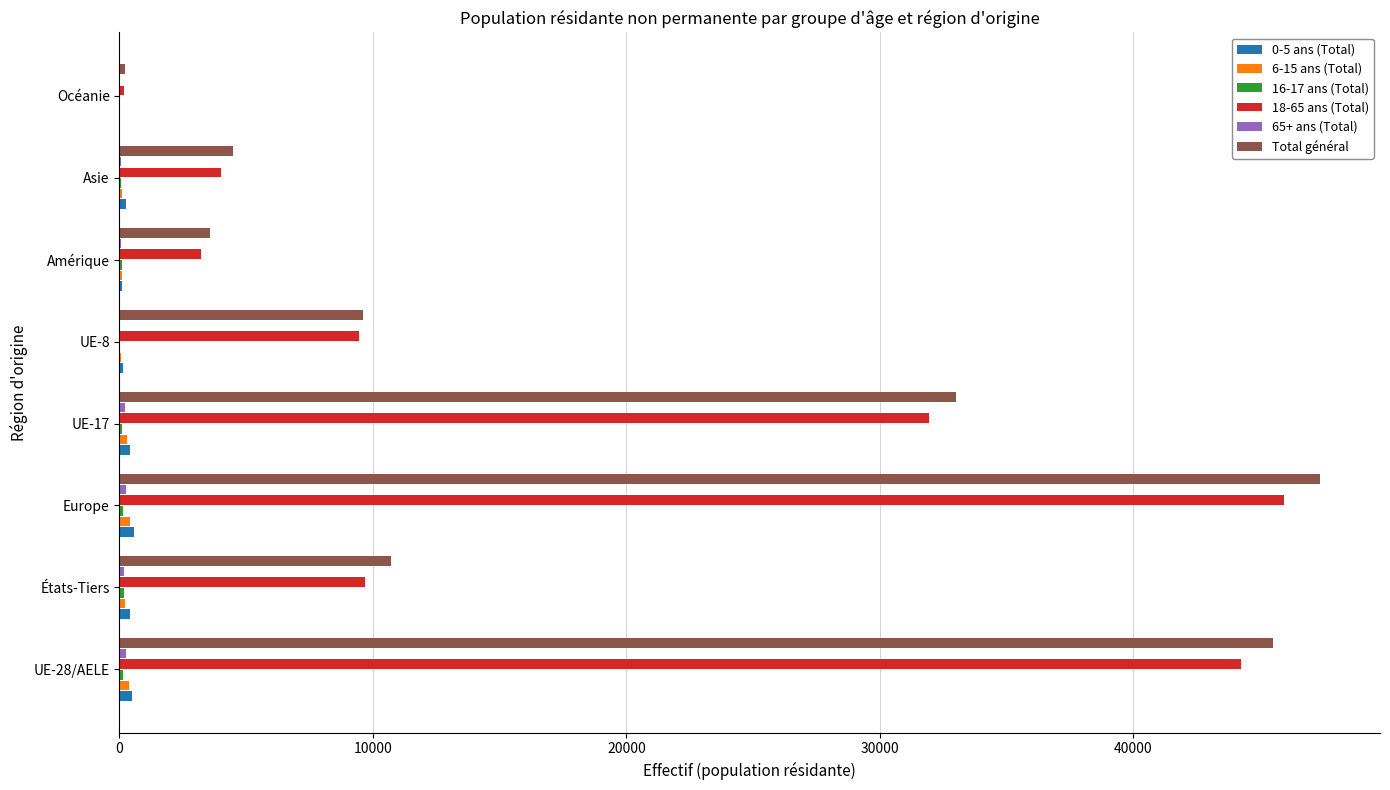

Which label corresponds to the largest value in the chart?

Europe